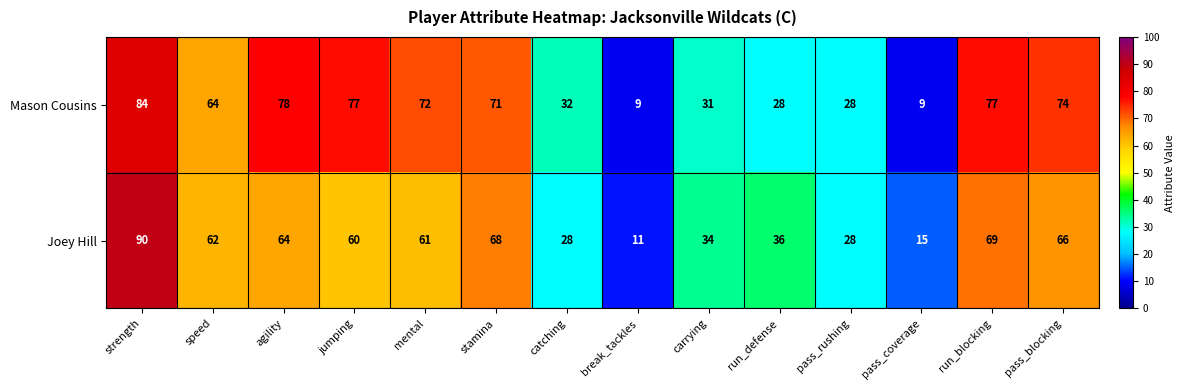

Is it true that Mason Cousins equals 127 at strength?

False